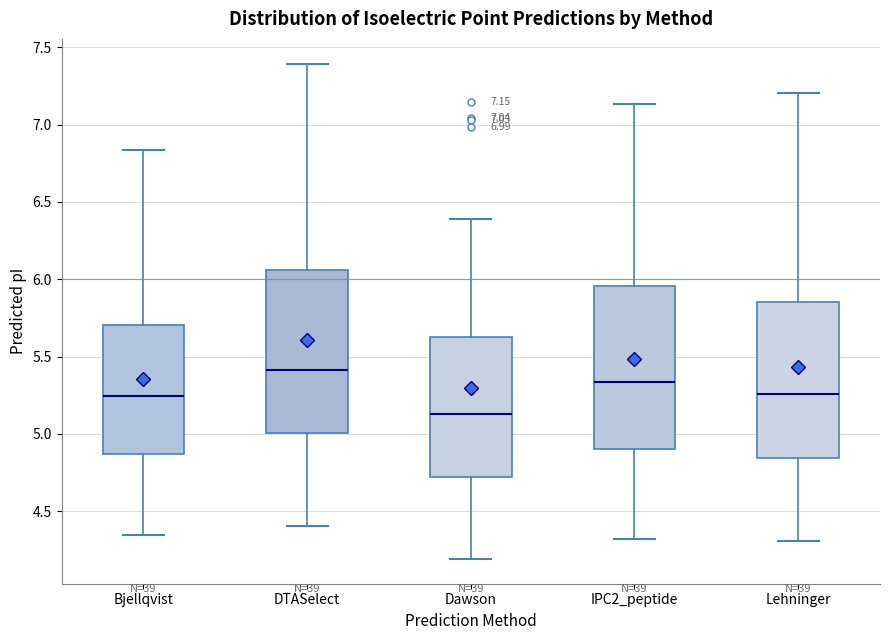

Which box's median line is the highest?

DTASelect